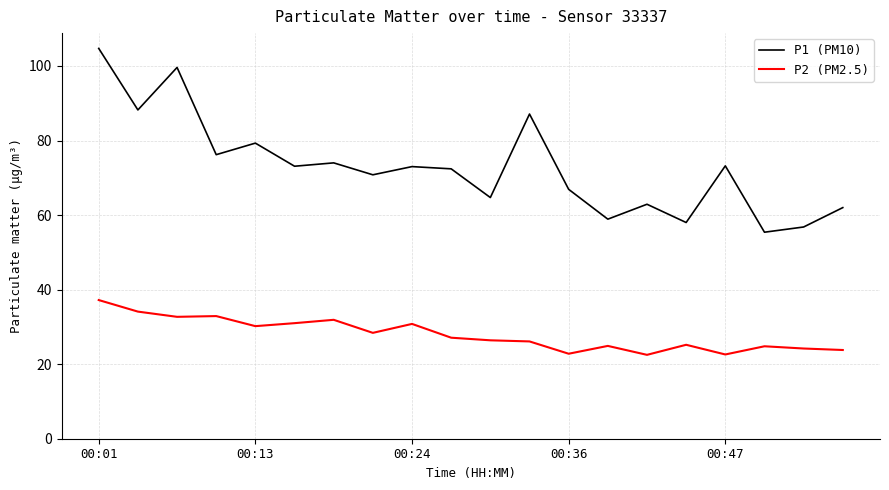

How many interior local valleys does the P1 (PM10) series have?

8